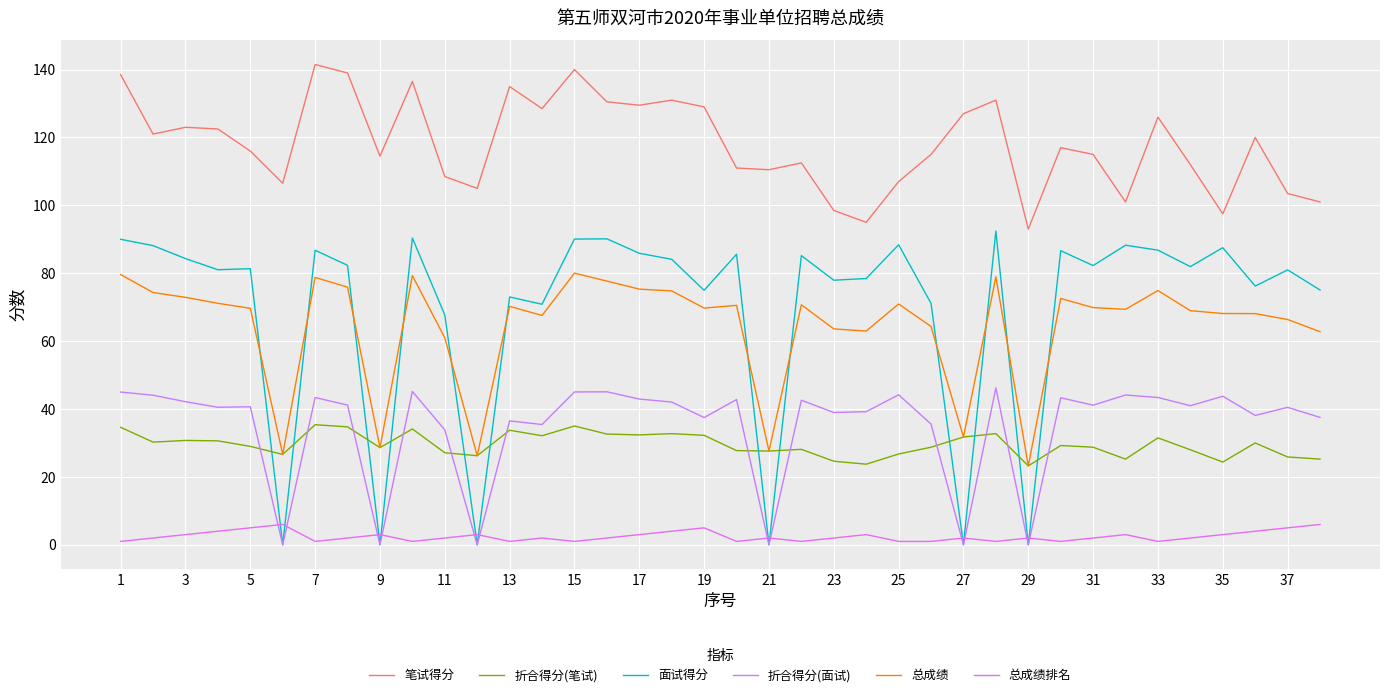

How many lines are shown in the chart?

6